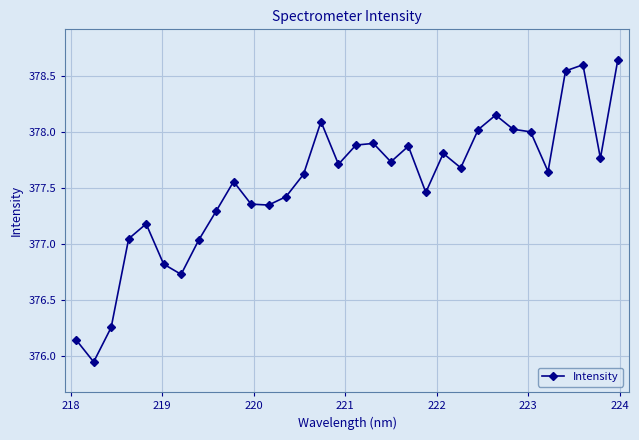

True or false: there are more than 2 points higher than both neighbors.

True